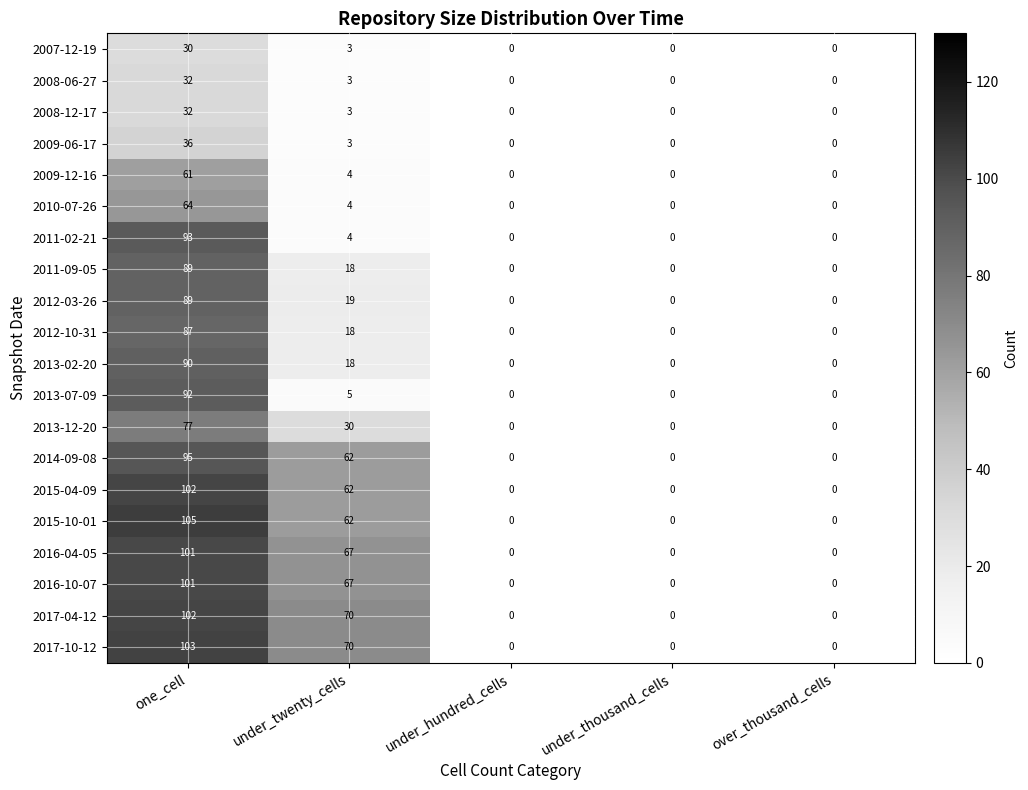

What is the total value across all series at one_cell?

1581